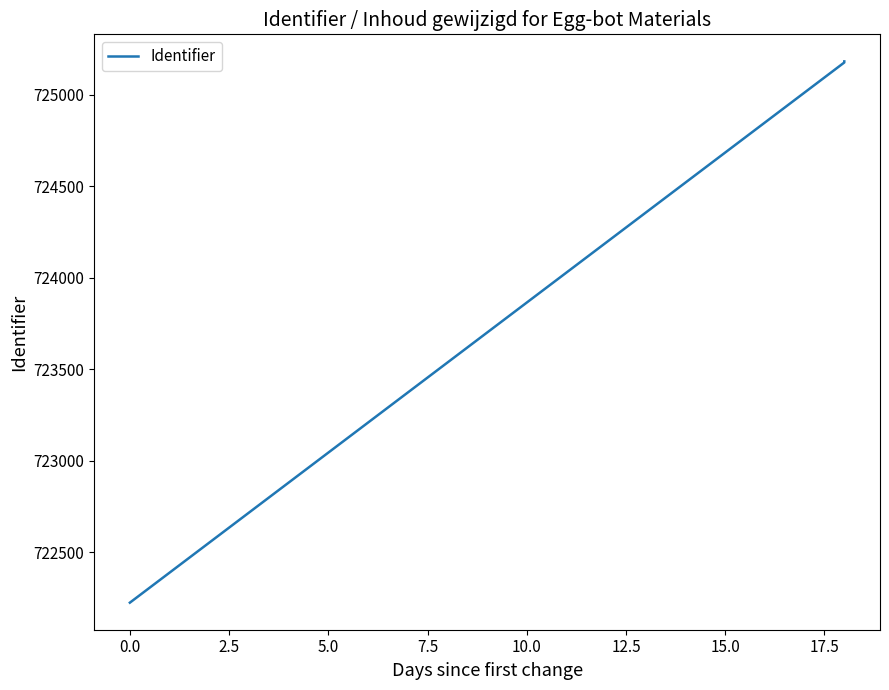

Which has a higher value, 0.0 or 5.0?

5.0